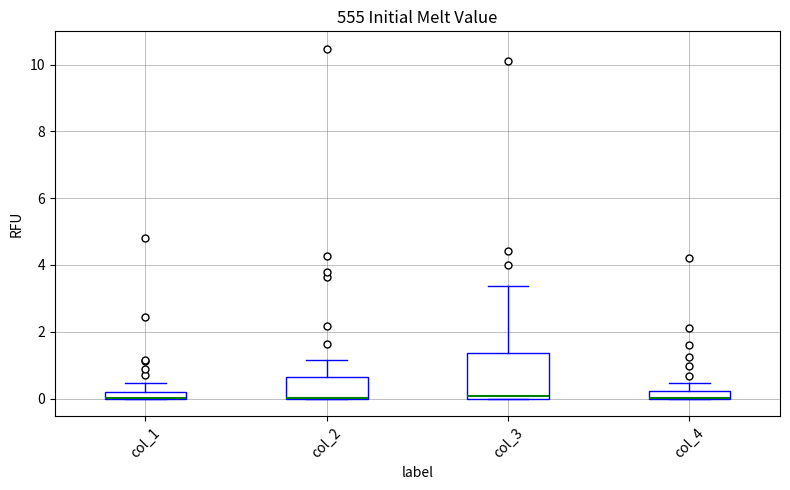

Comparing the boxes themselves (not the whiskers), which one is the tallest?

col_3